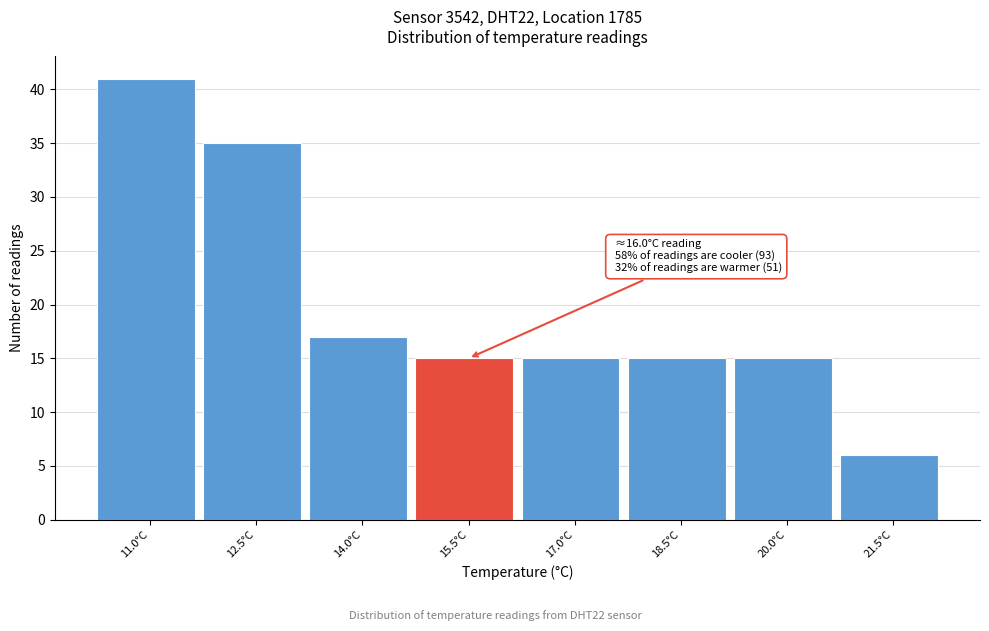

Reading left to right, what are all the values shown in this chart?

11.0°C=41	12.5°C=35	14.0°C=17	15.5°C=15	17.0°C=15	18.5°C=15	20.0°C=15	21.5°C=6